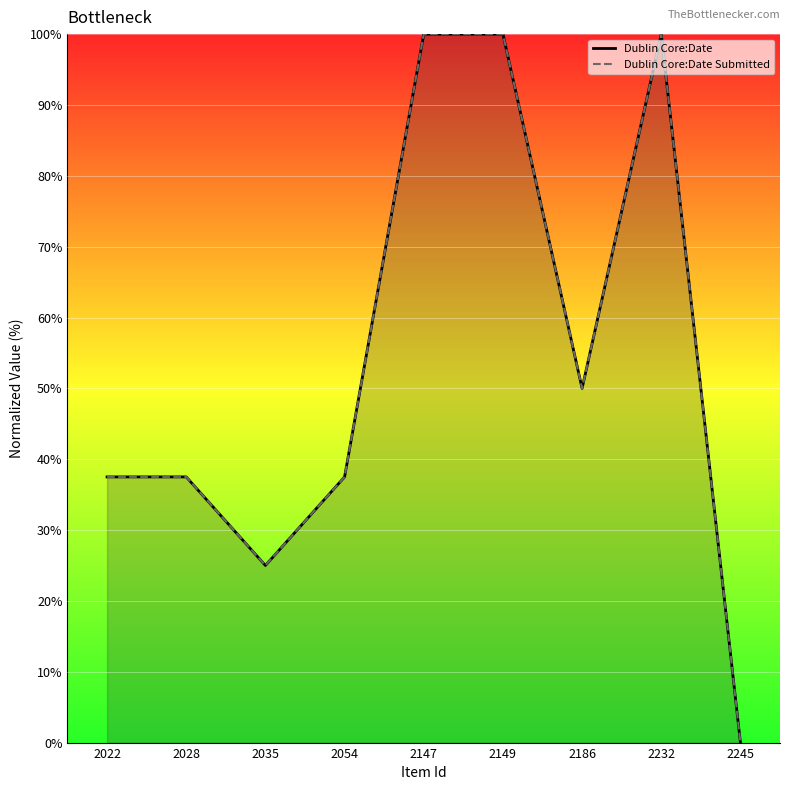

What are all the series names shown in the legend?

Dublin Core:Date, Dublin Core:Date Submitted